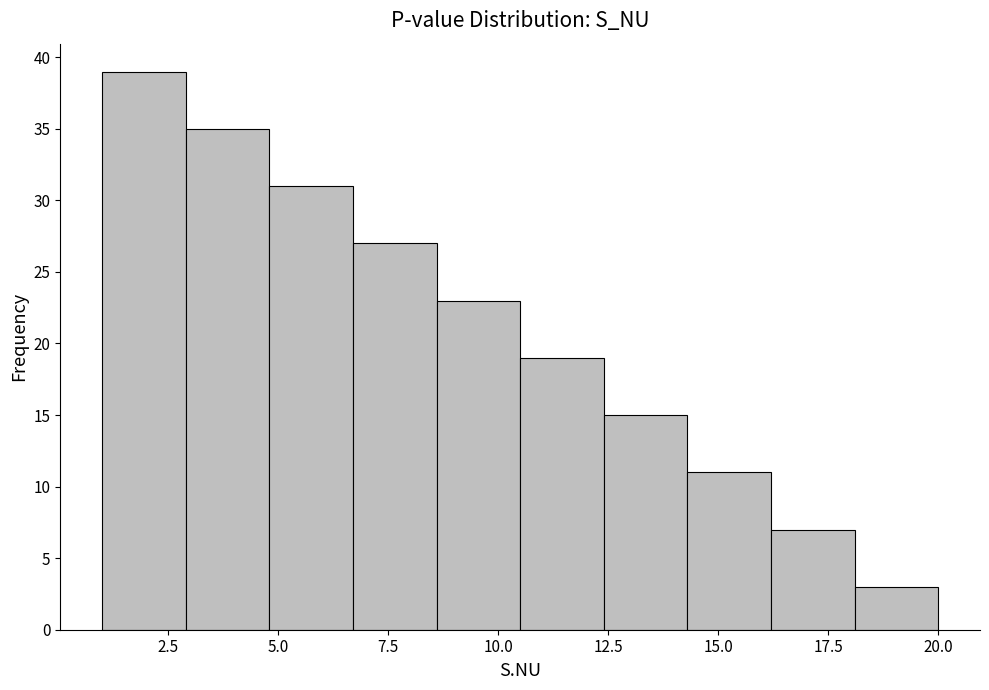

Around what value on the x-axis is the tallest bar? Give the approximate position of its centre, as read against the axis.

2.0